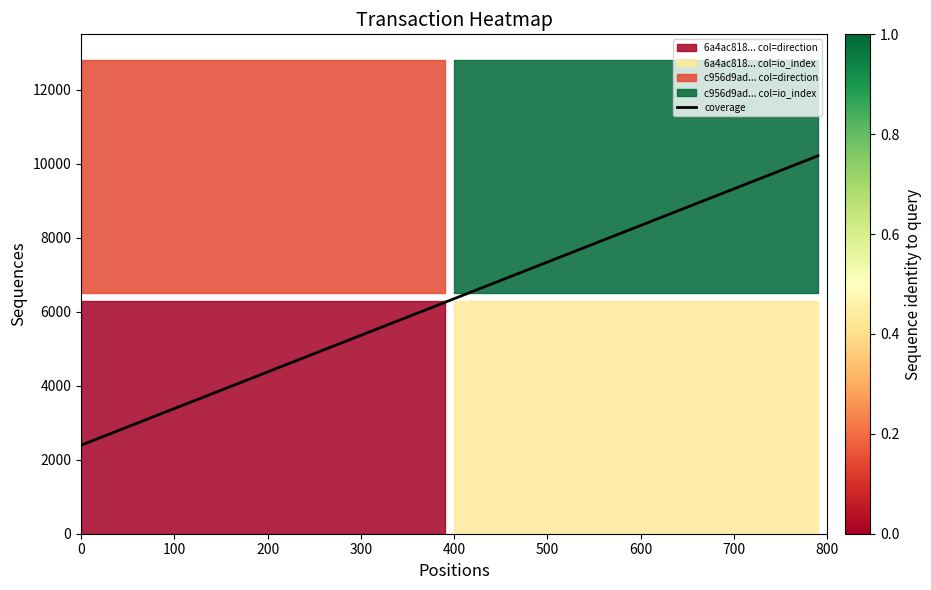

The value at 0 is 4012.2. True or false?

False